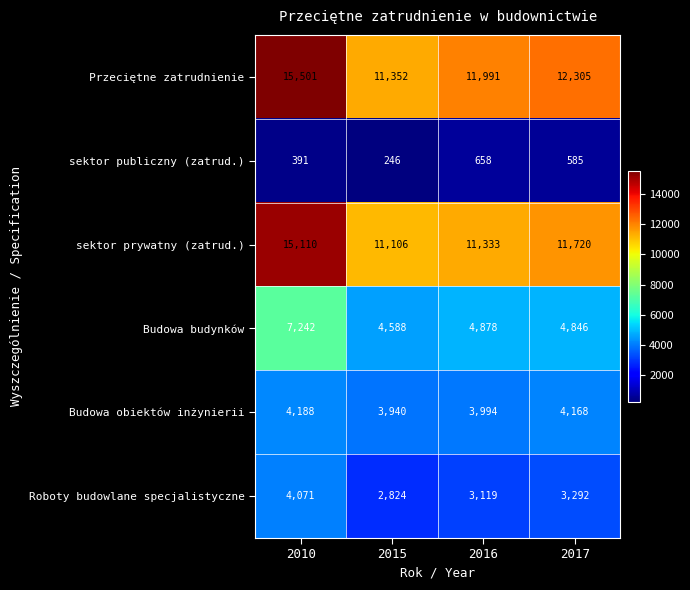

Reading right to left, extract all data points from this chart.

Przeciętne zatrudnienie: 12305	11991	11352	15501
sektor publiczny (zatrud.): 585	658	246	391
sektor prywatny (zatrud.): 11720	11333	11106	15110
Budowa budynków: 4846	4878	4588	7242
Budowa obiektów inżynierii: 4168	3994	3940	4188
Roboty budowlane specjalistyczne: 3292	3119	2824	4071